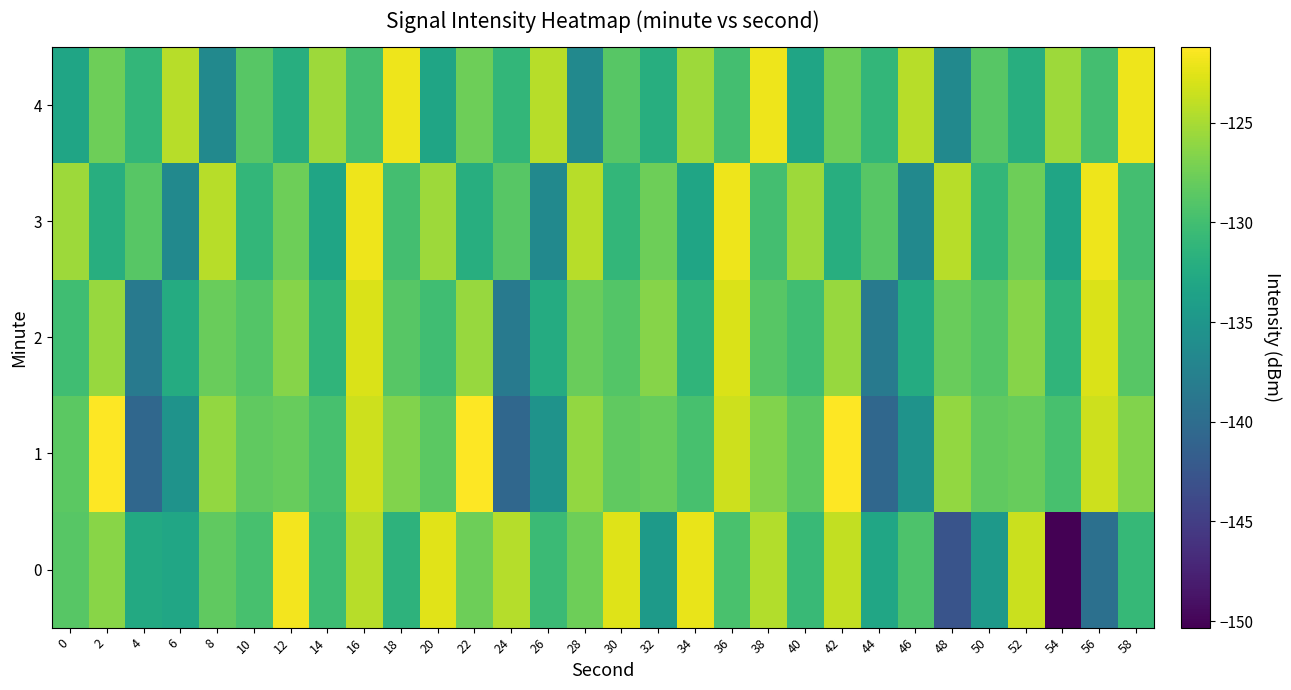

At which category does the chart reach its minimum across all series?

54